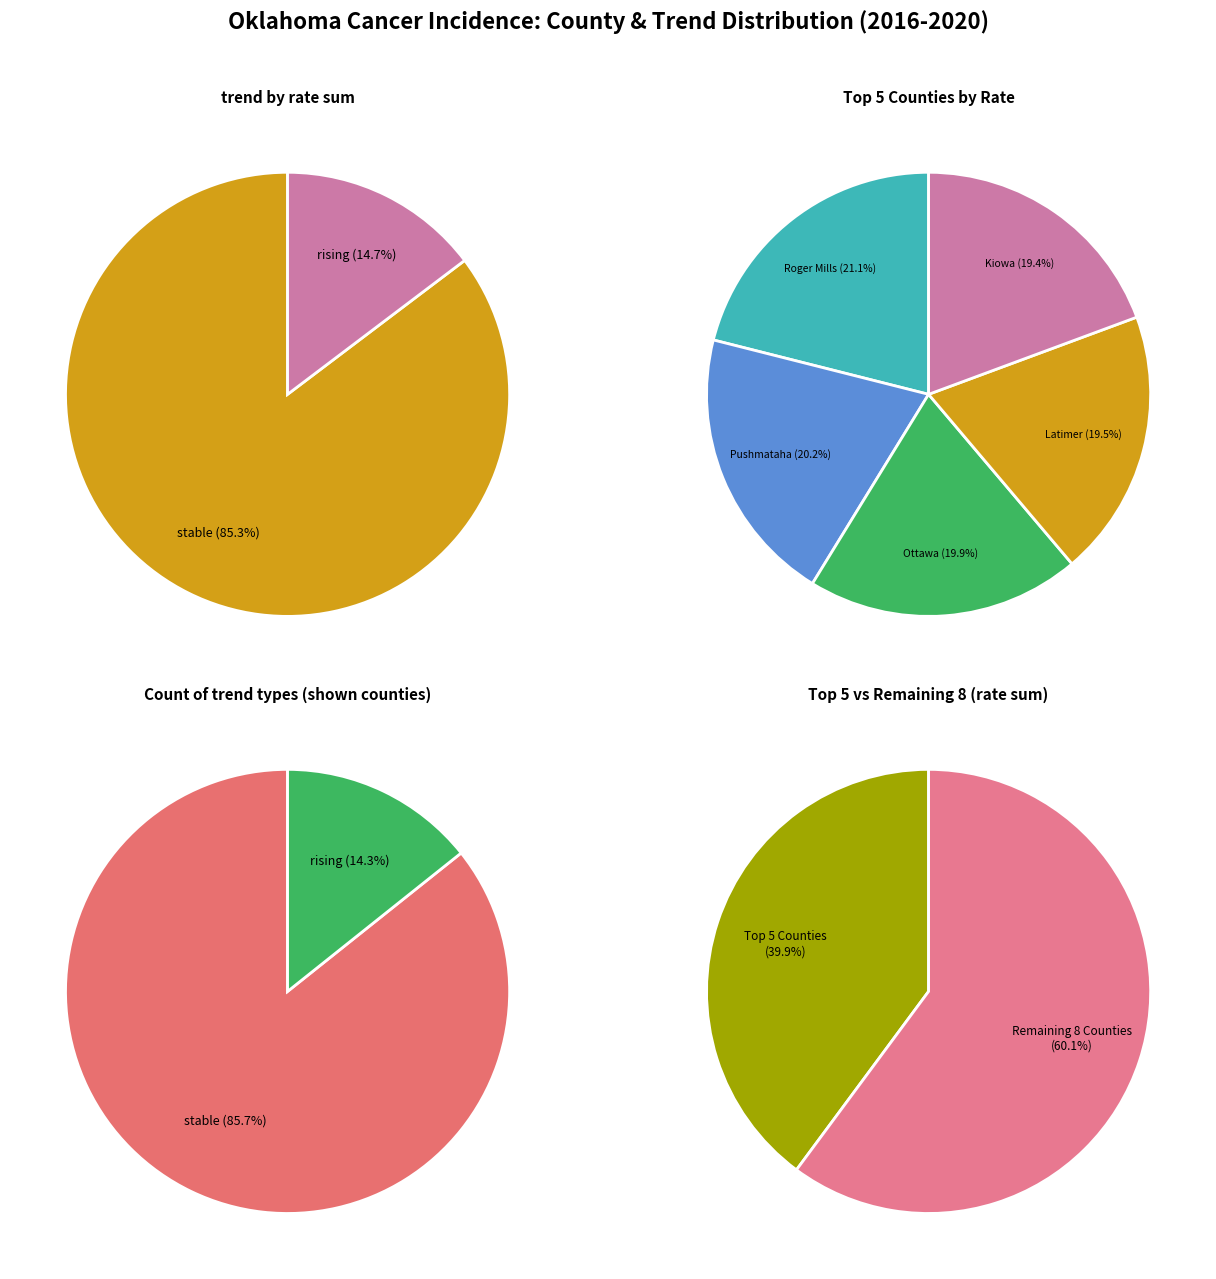

Between rising and stable, which is larger?

stable